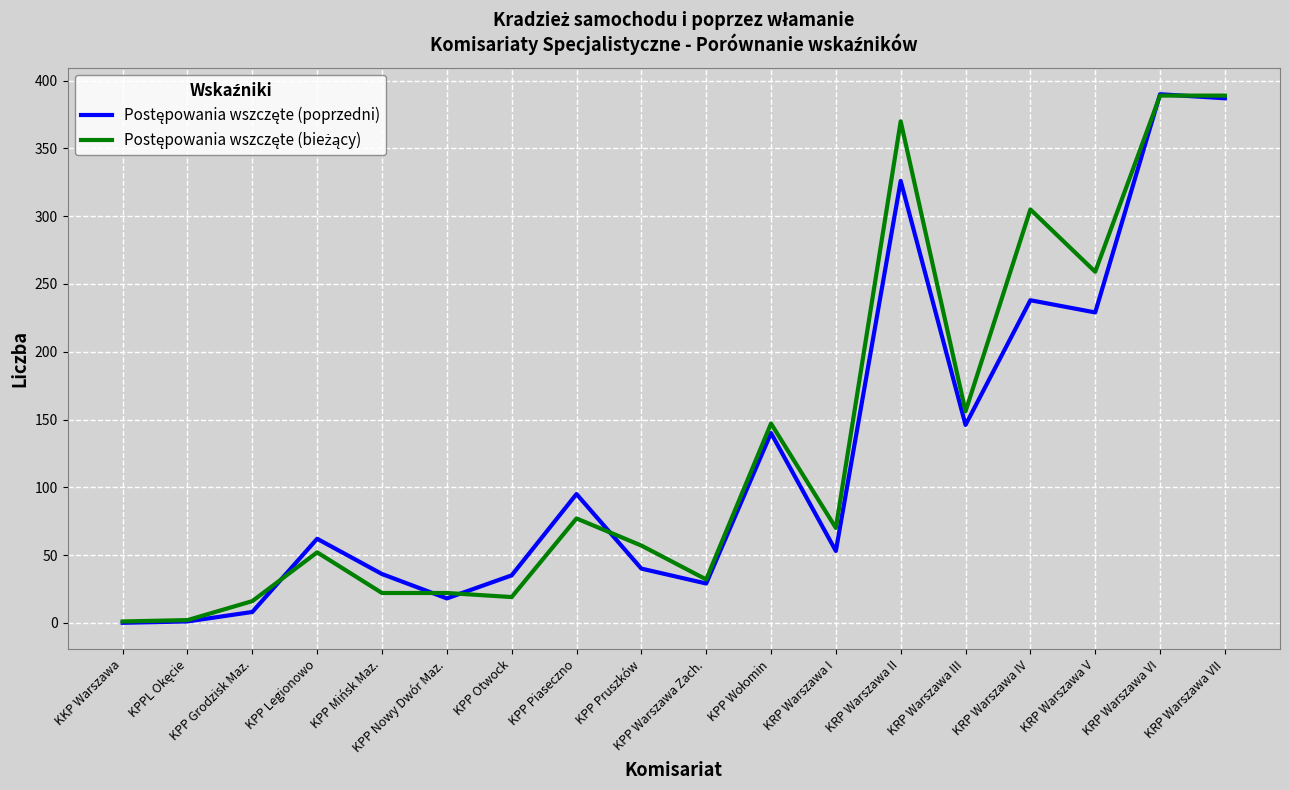

What position from the left is KPP Warszawa Zach.?

10